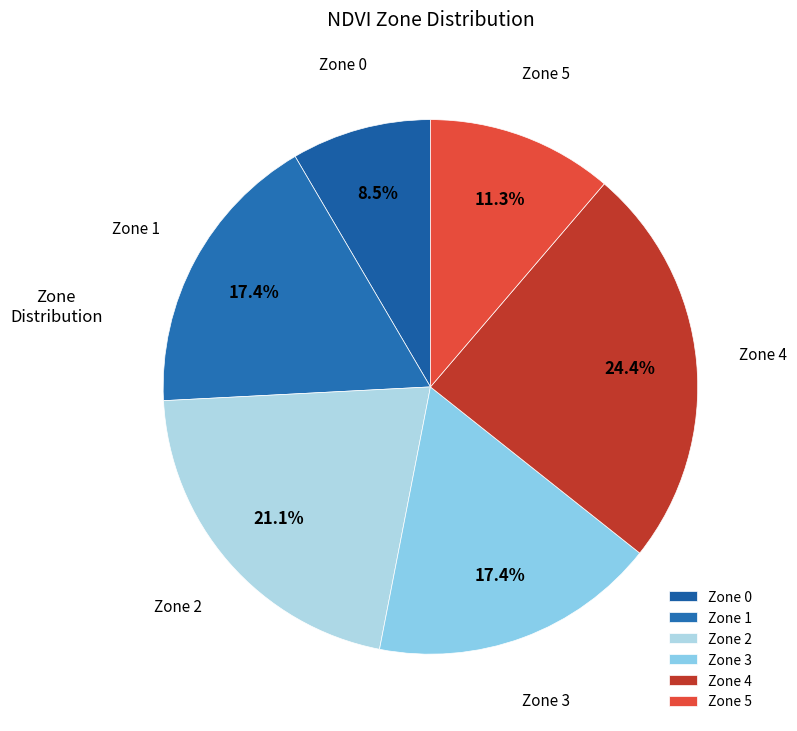

Is it true that Zone 4 is 15% of the pie?

False